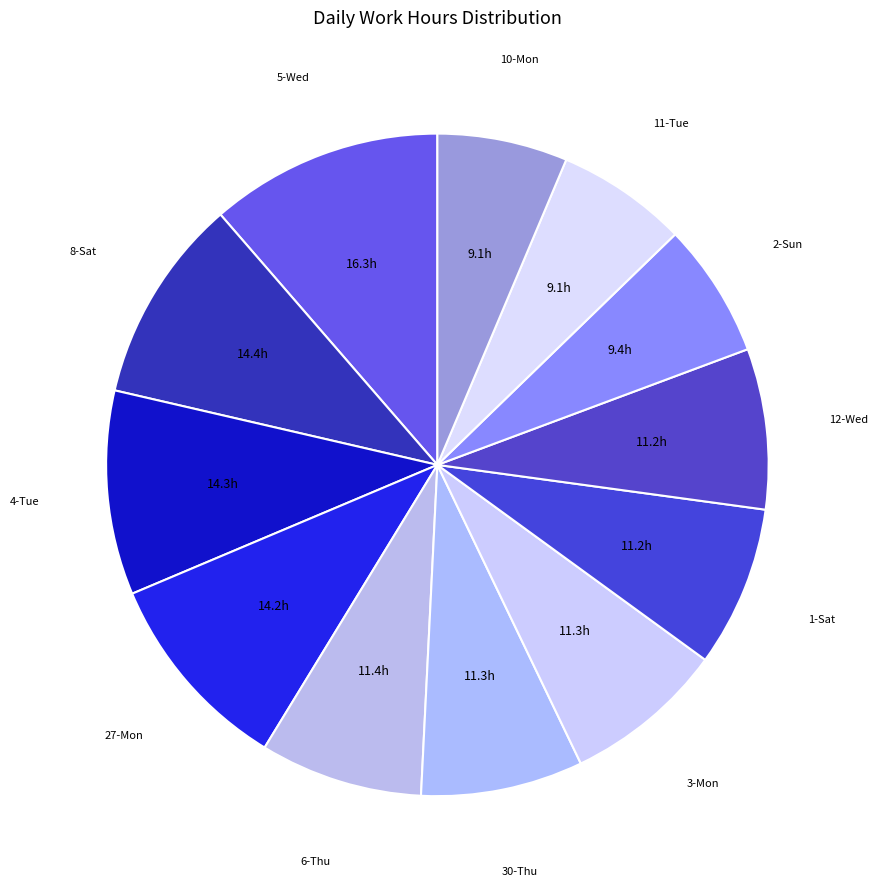

Which category has the biggest portion of the pie?

5-Wed